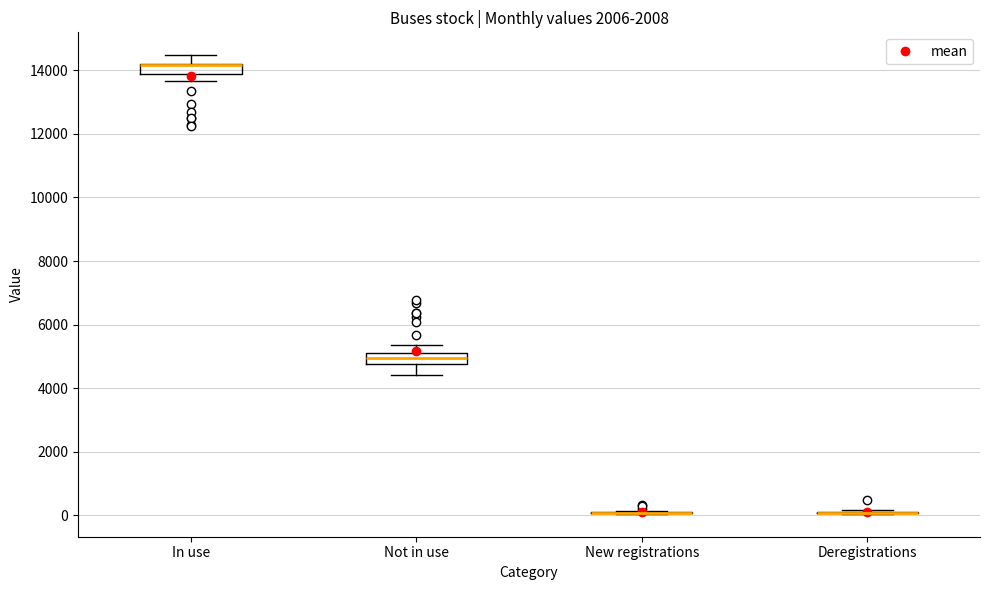

Reading left to right, transcribe this box plot: for each box, give where its median line is, the range the box spans, and where its two whiskers end, as read against the y-axis. The values are not printed on the chart, so give them approximately, as read against the axis.

In use: median 14200 (drawn on the box's upper edge), box 13800 to 14200, whiskers 13600 to 14400
Not in use: median 5000 (inside the box), box 4800 to 5000, whiskers 4400 to 5400
New registrations: box collapsed to a line at 0, whiskers 0 to 200
Deregistrations: box collapsed to a line at 0, whiskers 0 to 200